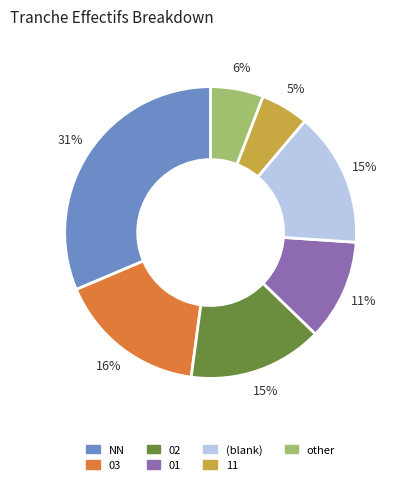

To the nearest percent, what is the average slice percentage?

14%